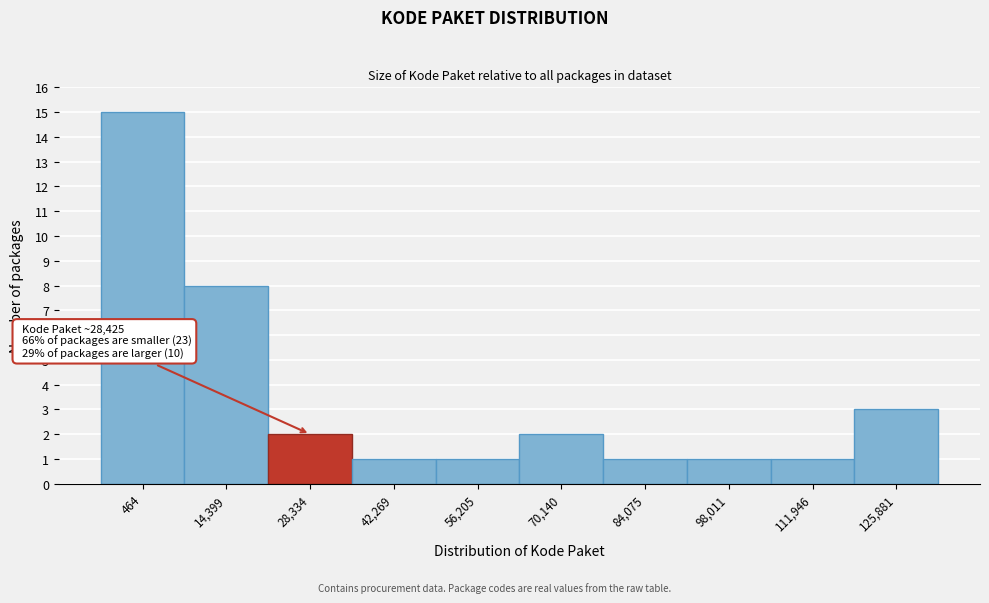

Reading right to left, extract all data points from this chart.

3	1	1	1	2	1	1	2	8	15